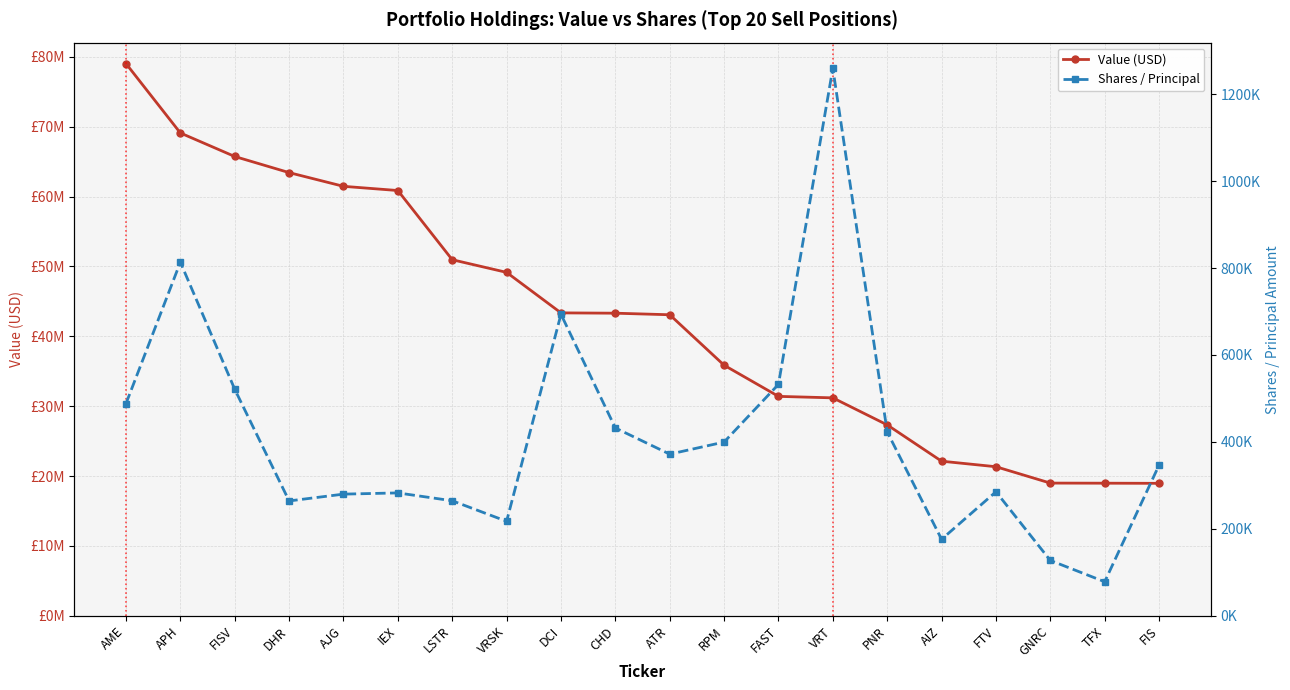

True or false: Shares / Principal has a value of 112983 at DHR.

False